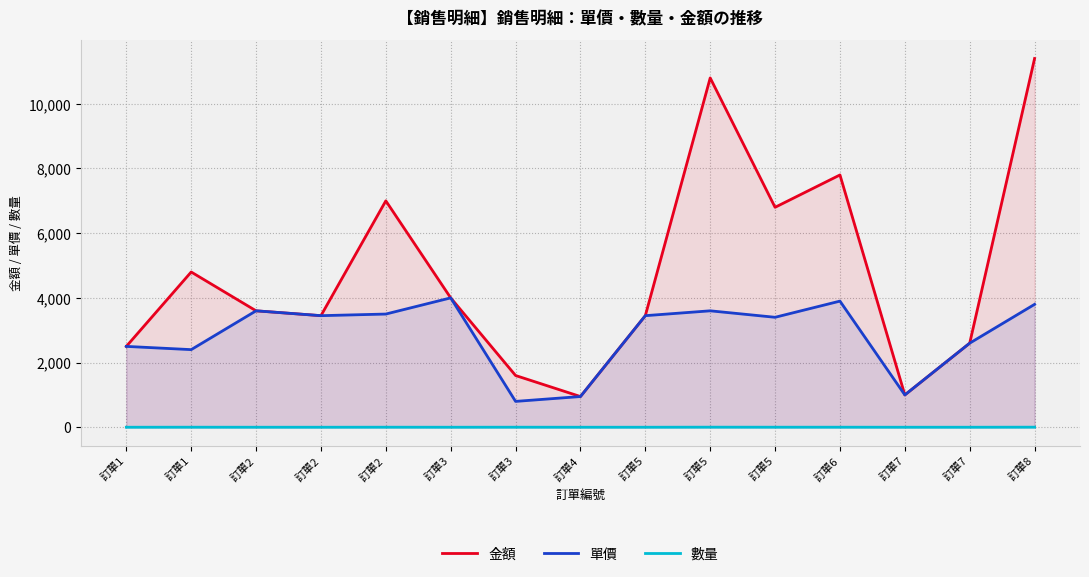

What is the average value of the 金額 series?

4783